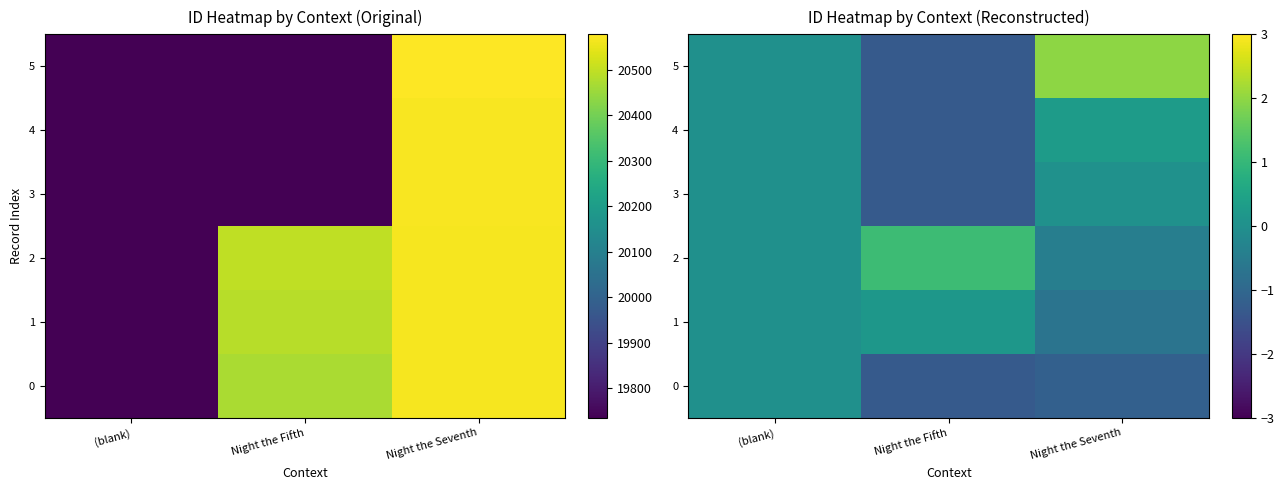

What is the lowest value of the 5 series?

-1.3